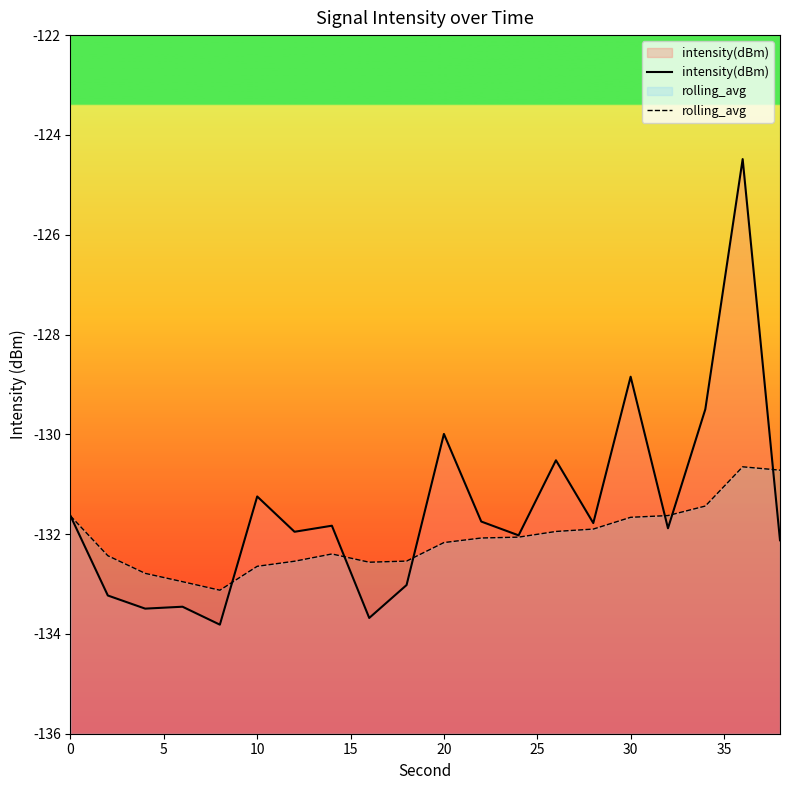

List the series in order of their peak value, lowest first.

rolling_avg, intensity(dBm)